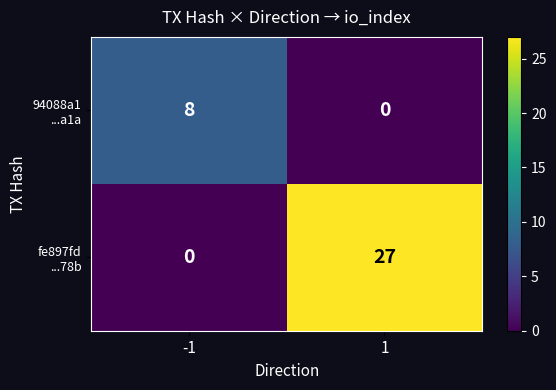

What is the spread (max minus min) of values at -1?

8